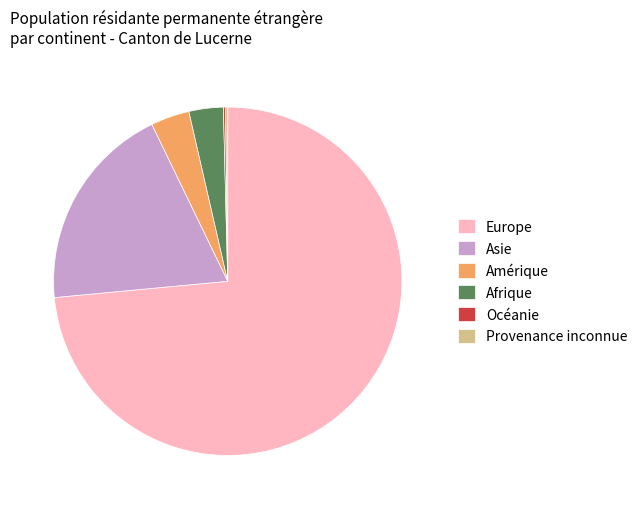

Does Europe represent more than half of the total?

Yes